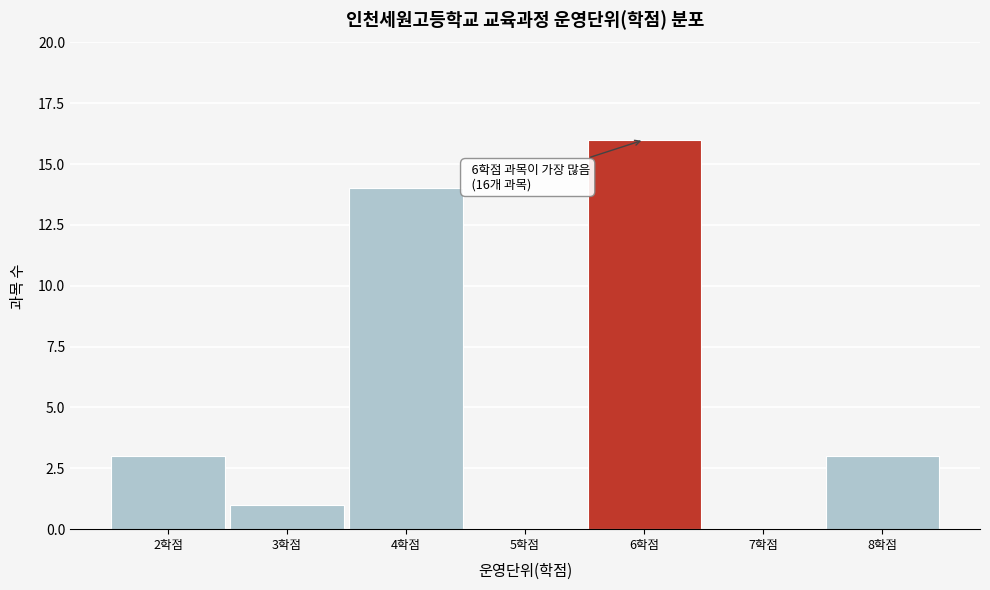

Which range on the x-axis has the tallest bar?

5.5 to 6.5